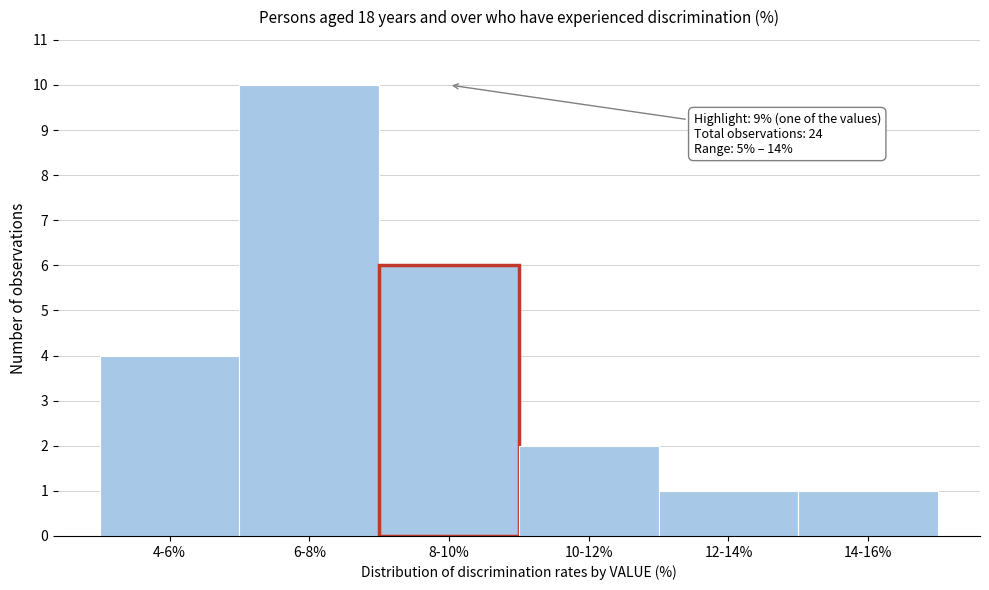

Reading left to right, list all the values displayed in this chart.

4	10	6	2	1	1